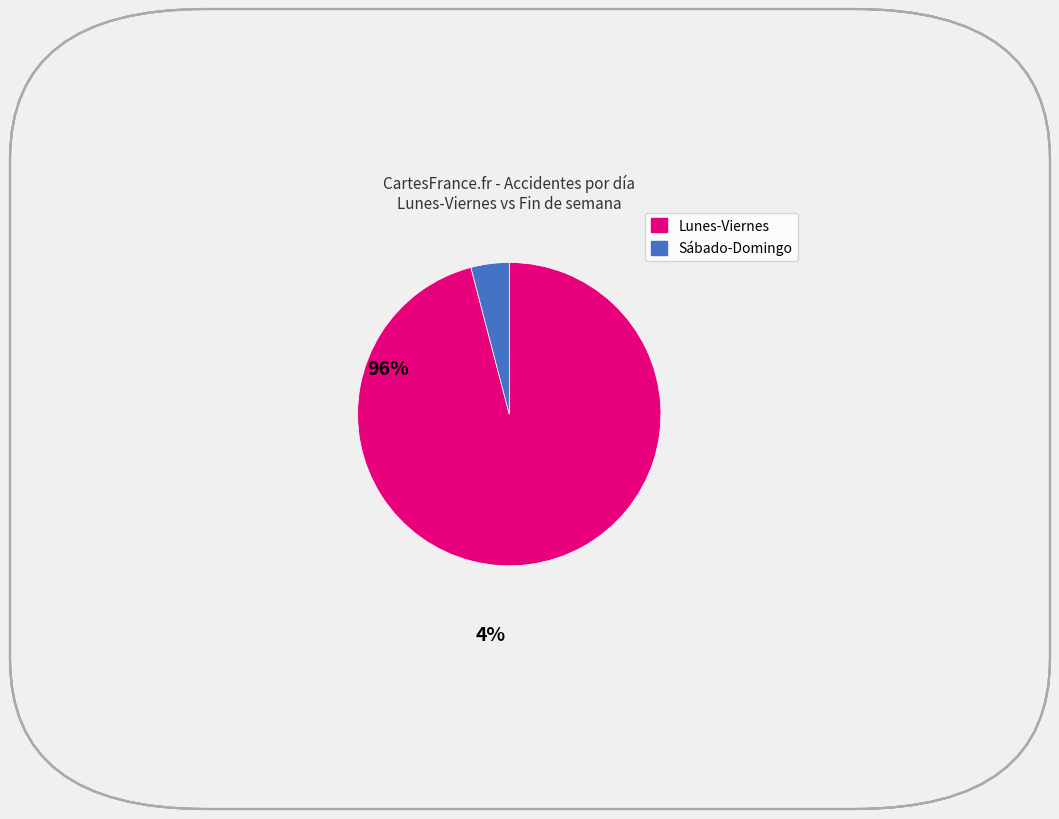

Does any single category account for the majority?

Yes